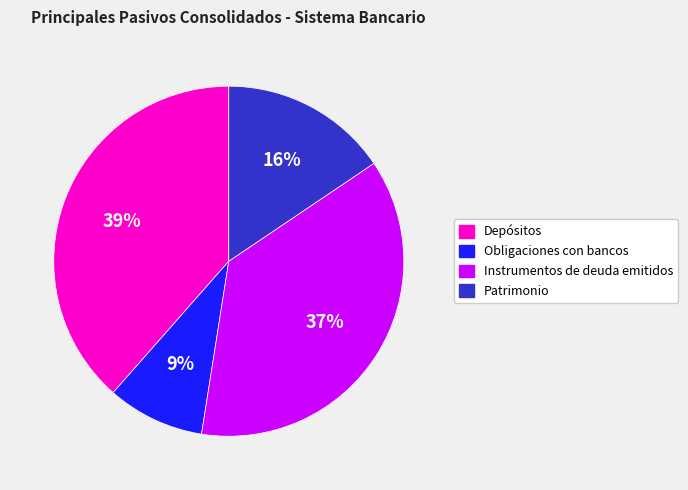

Is there a majority slice in this chart?

No